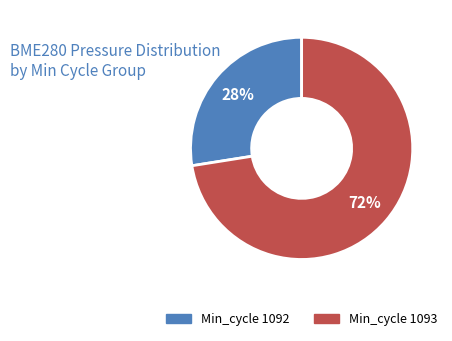

To the nearest percent, what is the average slice percentage?

50%